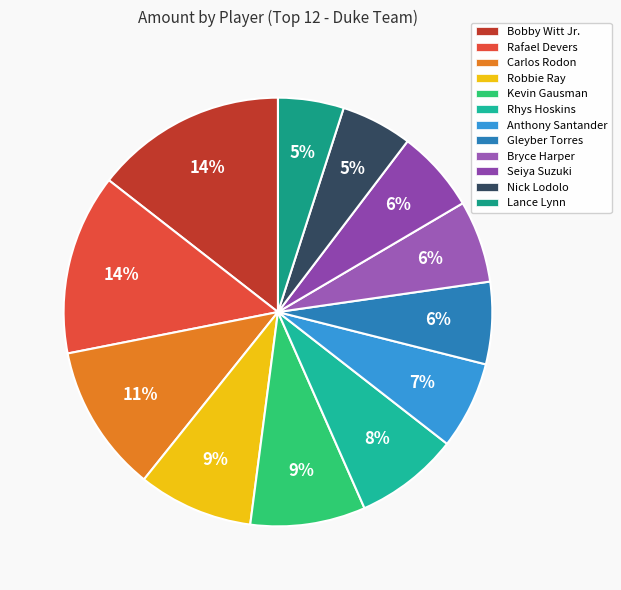

The Bryce Harper slice represents 1% of the pie. True or false?

False